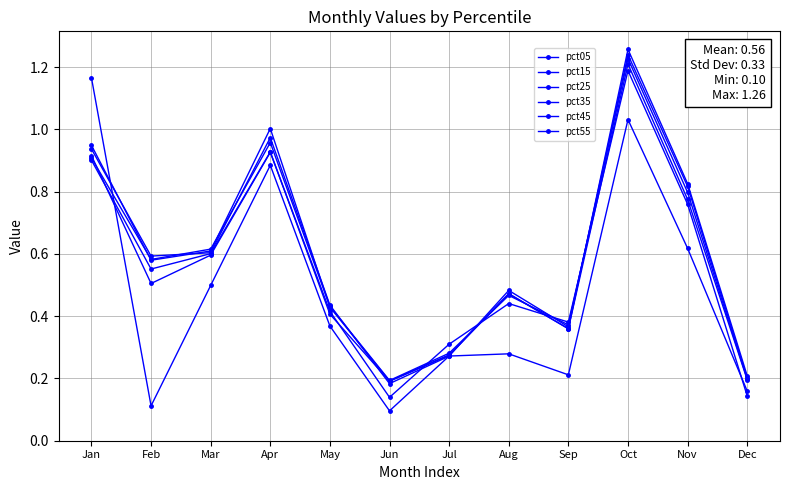

Reading left to right, transcribe all the data shown in this chart.

pct05: 1.2	0.1	0.5	0.9	0.4	0.1	0.3	0.3	0.2	1.0	0.6	0.2
pct15: 0.9	0.5	0.6	0.9	0.4	0.1	0.3	0.4	0.4	1.2	0.8	0.1
pct25: 0.9	0.6	0.6	0.9	0.4	0.2	0.3	0.5	0.4	1.2	0.8	0.2
pct35: 0.9	0.6	0.6	1.0	0.4	0.2	0.3	0.5	0.4	1.2	0.8	0.2
pct45: 0.9	0.6	0.6	1.0	0.4	0.2	0.3	0.5	0.4	1.2	0.8	0.2
pct55: 0.9	0.6	0.6	1.0	0.4	0.2	0.3	0.5	0.4	1.3	0.8	0.2